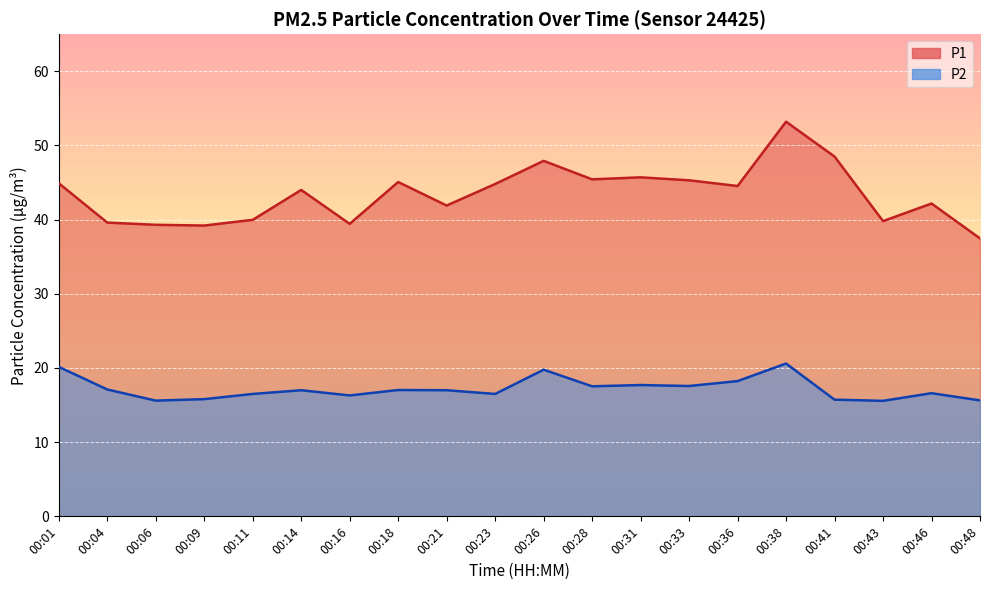

True or false: P2 and P1 intersect in this chart.

False